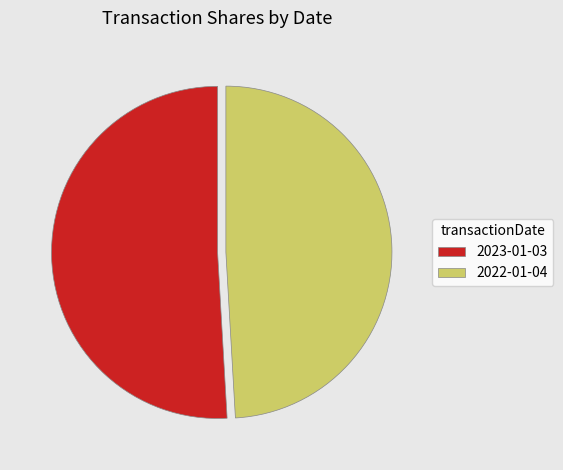

Is there a majority slice in this chart?

Yes